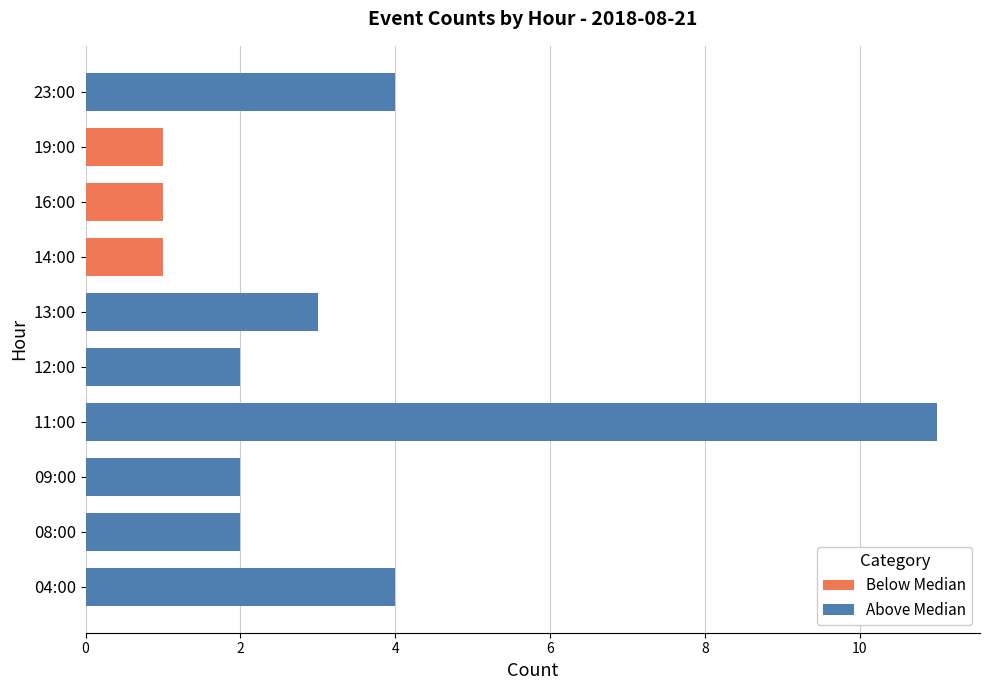

Reading left to right, list all the values displayed in this chart.

Below Median: 0	0	0	0	0	0	1	1	1	0
Above Median: 4	2	2	11	2	3	0	0	0	4